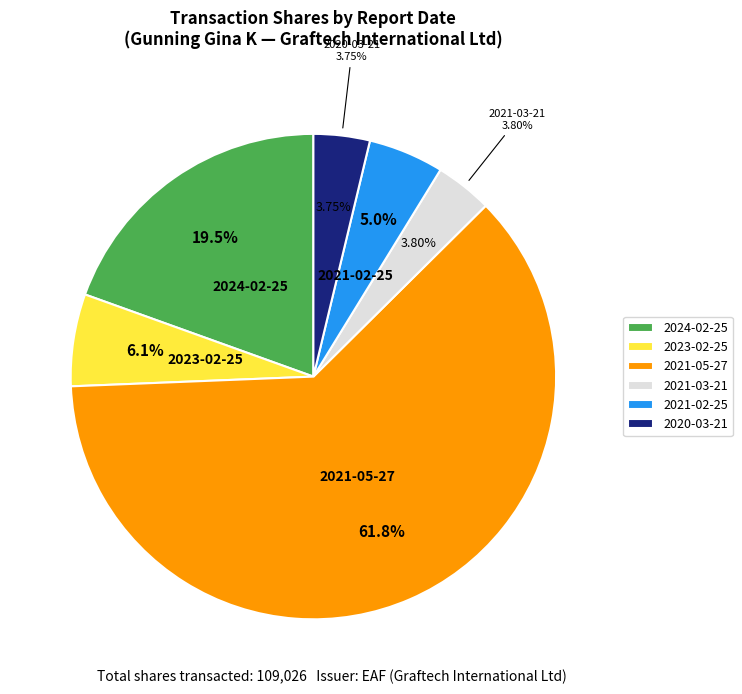

Is there a majority slice in this chart?

Yes